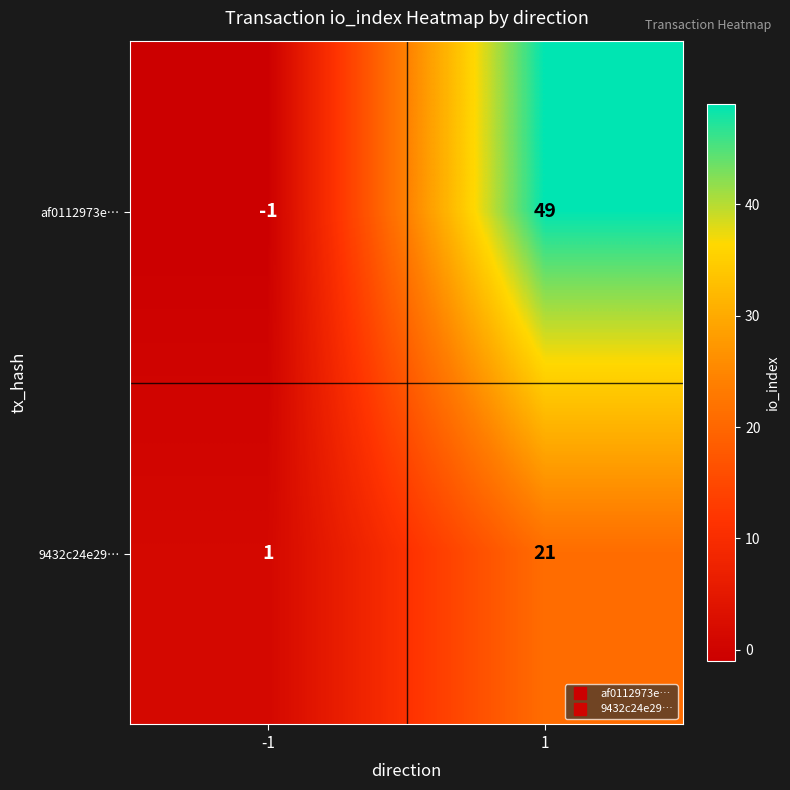

Which series has the largest total across all categories?

af0112973e…